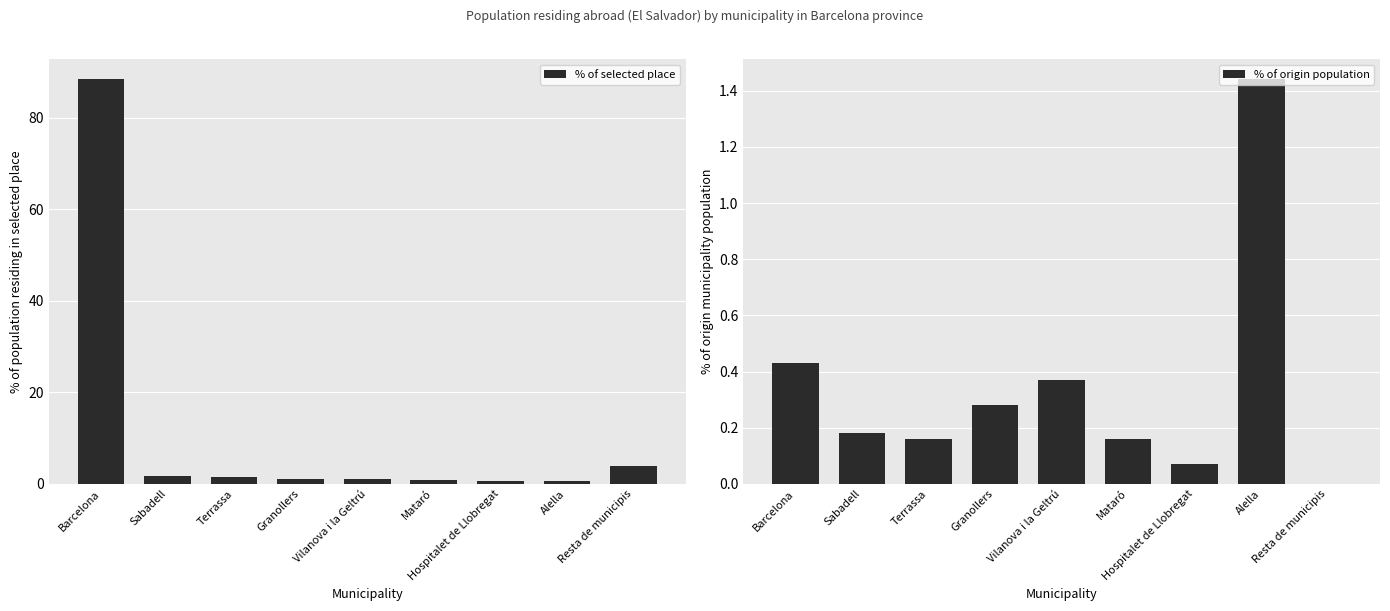

List the labels in order of % of origin population value, largest first.

Alella, Barcelona, Vilanova i la Geltrú, Granollers, Sabadell, Terrassa, Mataró, Hospitalet de Llobregat, Resta de municipis